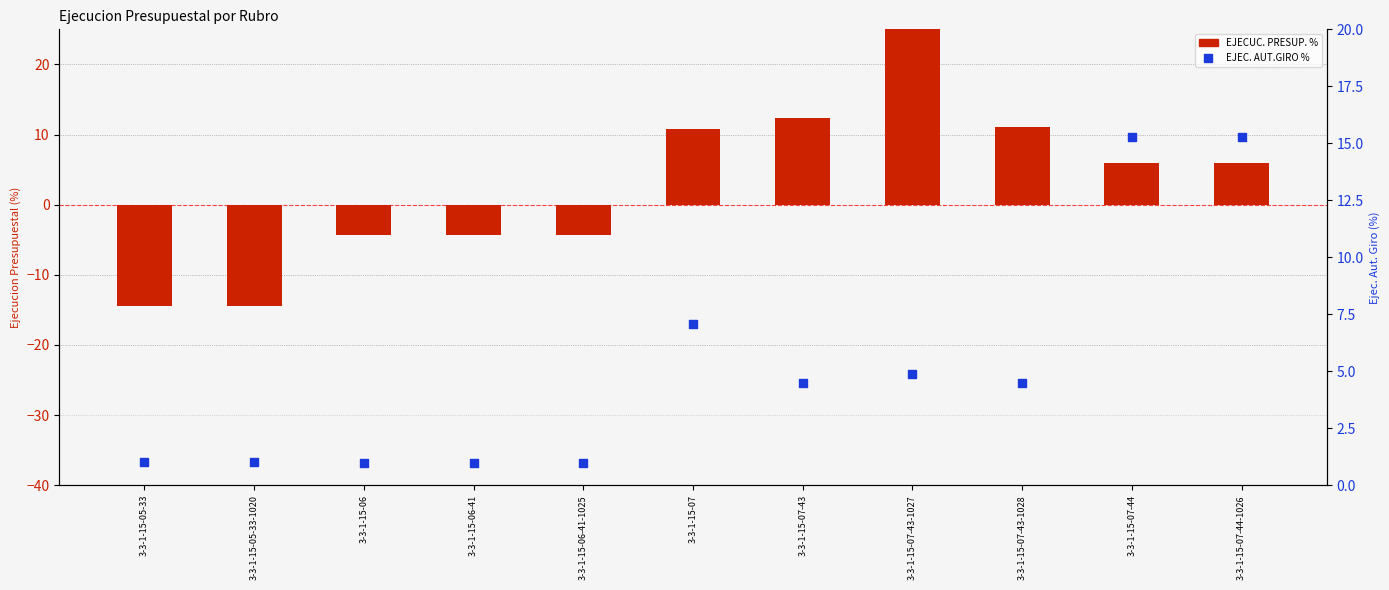

Which series has the largest Y range (max minus min)?

EJECUC. PRESUP. %